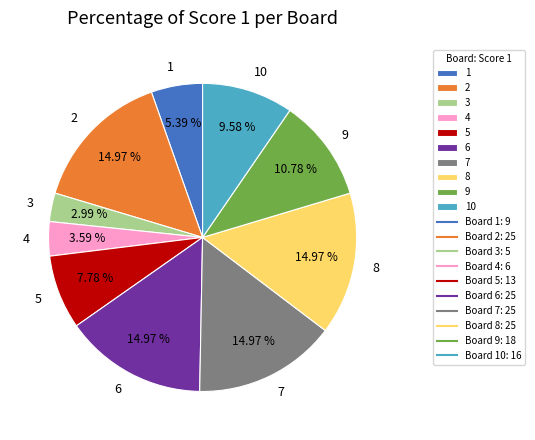

Is the sum of 8 and 6 greater than half?

No